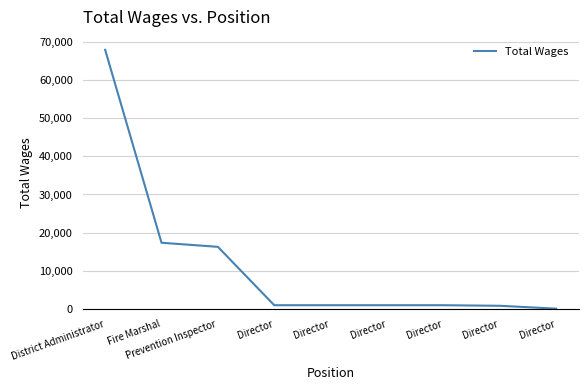

Reading left to right, transcribe all the data shown in this chart.

District Administrator=67911	Fire Marshal=17345	Prevention Inspector=16276	Director=975	Director=975	Director=975	Director=975	Director=825	Director=75